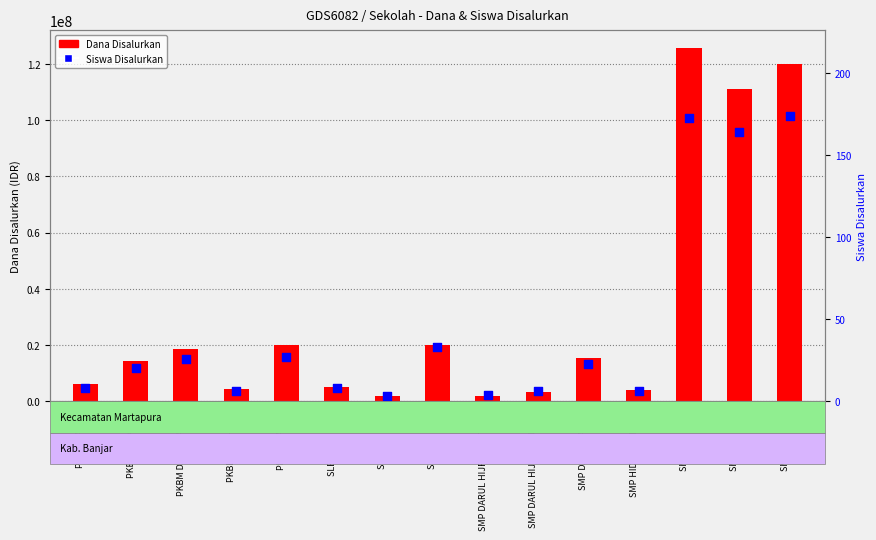

At how many categories does at least one series exceed 70607488?

3